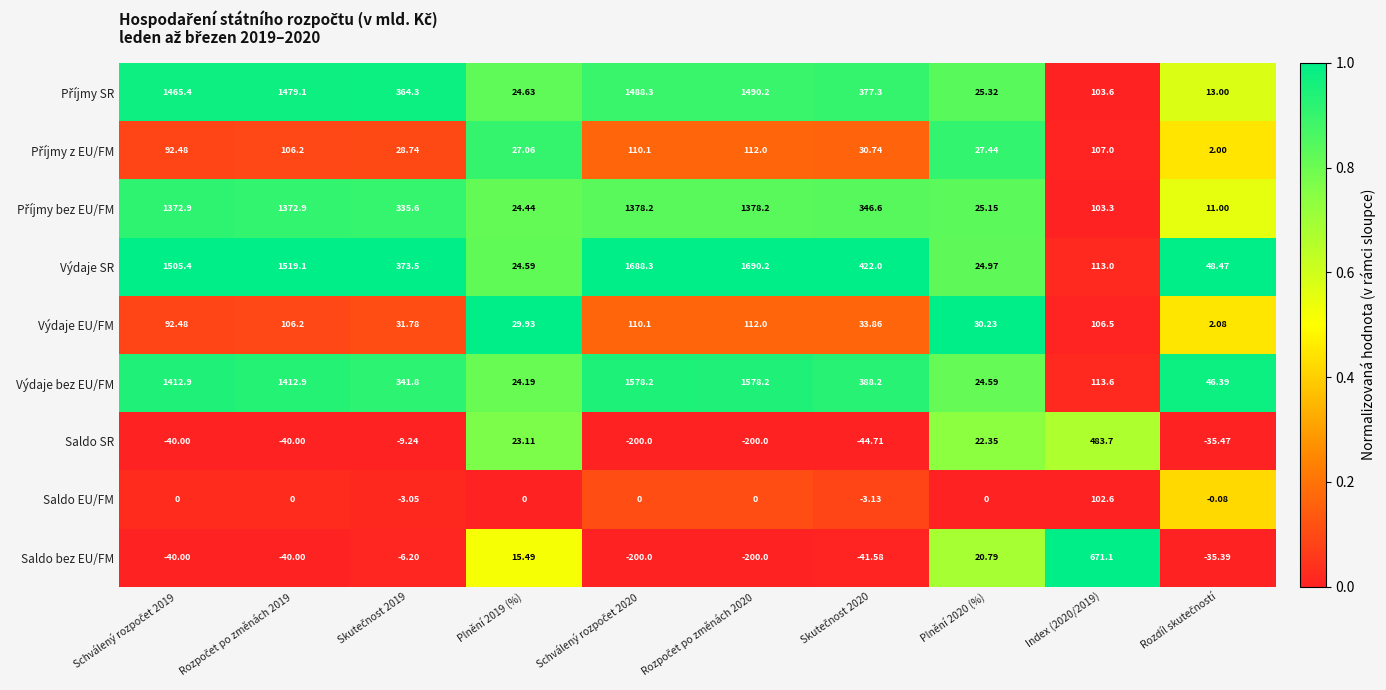

Which series has the widest spread of values?

Výdaje SR